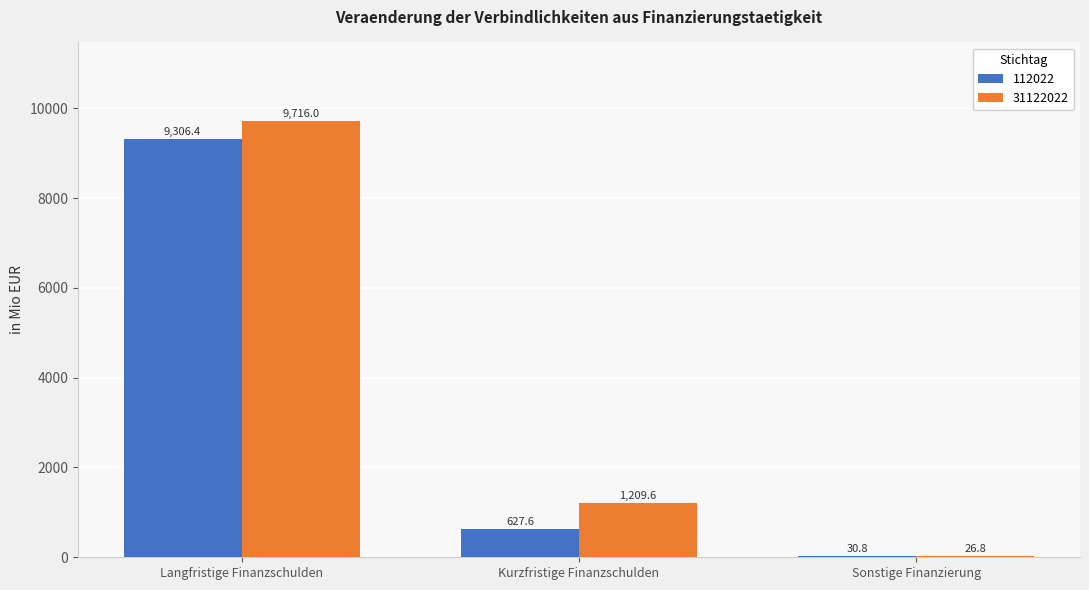

What is the sum of all 112022 values?

9964.8